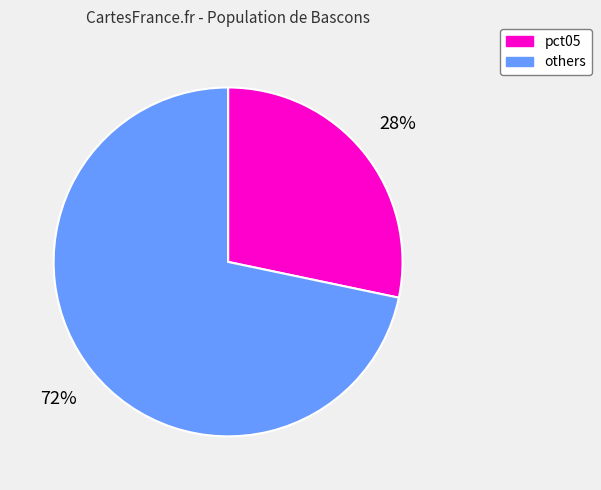

Is there any slice that represents more than half of the pie?

Yes